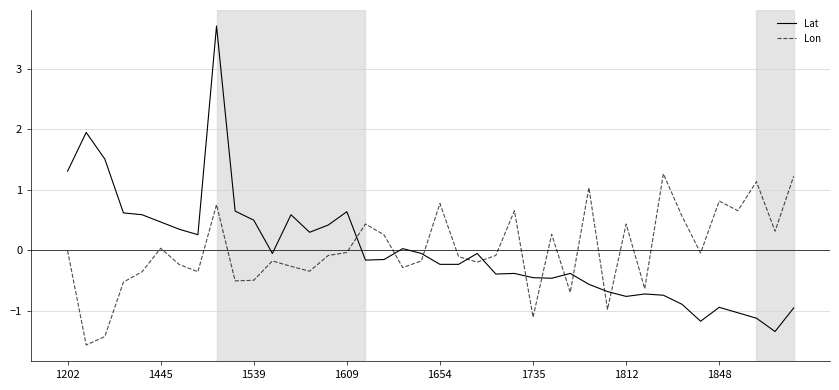

List the series in order of their peak value, highest first.

Lat, Lon